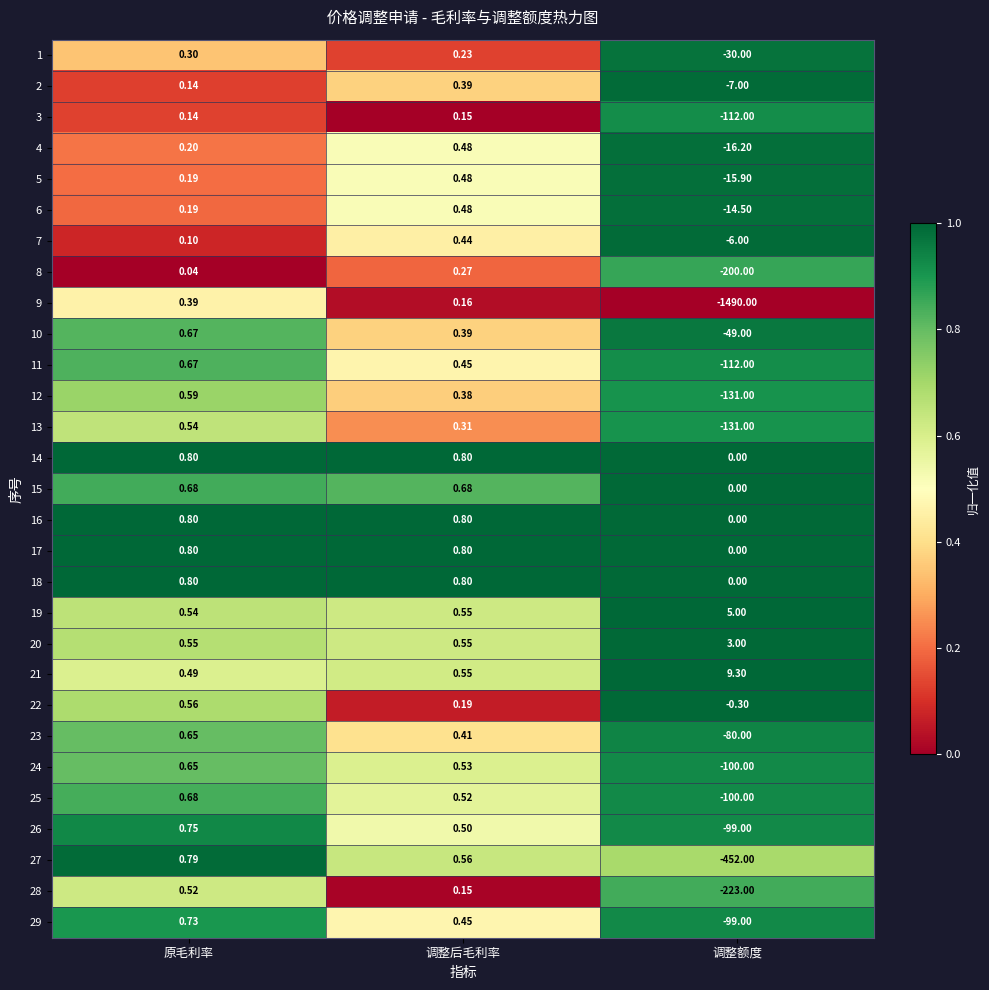

Between 原毛利率 and 调整额度, which series saw the biggest shift?

9